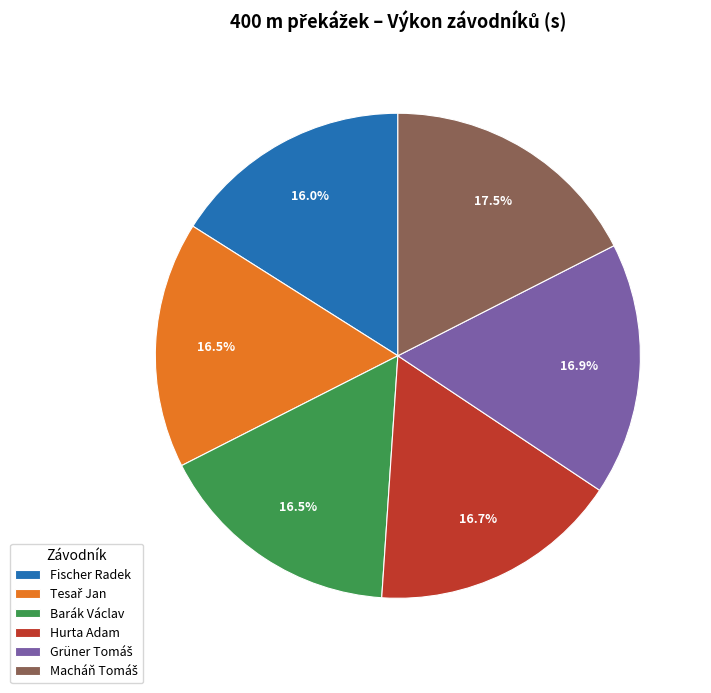

Is there a majority slice in this chart?

No